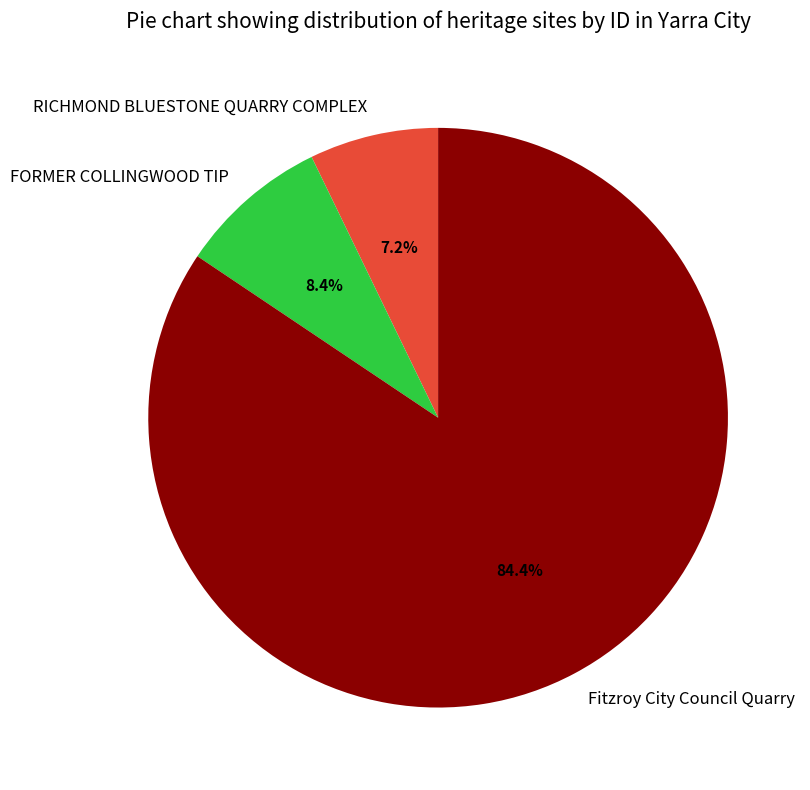

What percentage is the FORMER COLLINGWOOD TIP slice, to the nearest percent?

8%